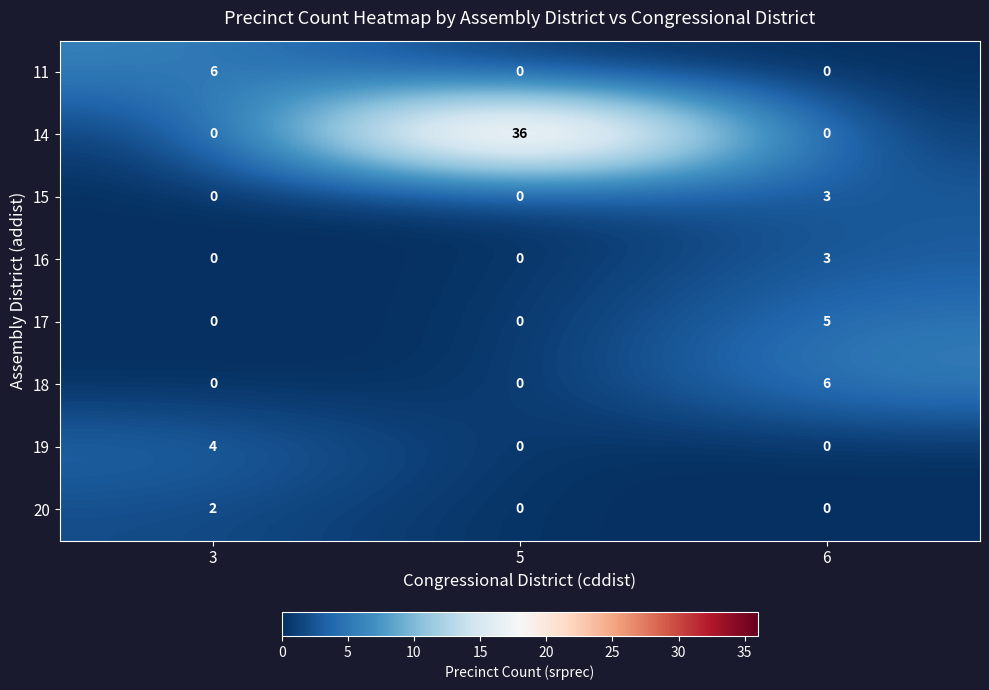

What is the difference between the 11 values at 5 and 3?

6